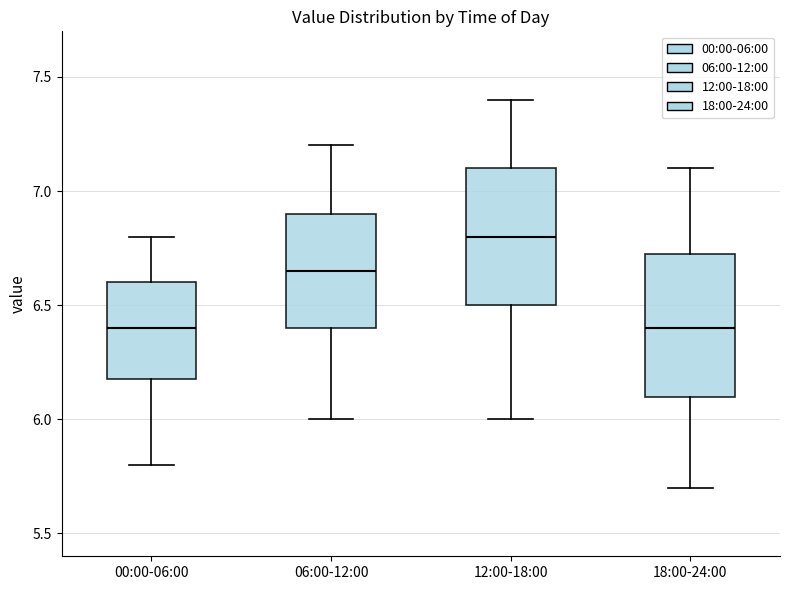

Which box's median line is the highest?

12:00-18:00